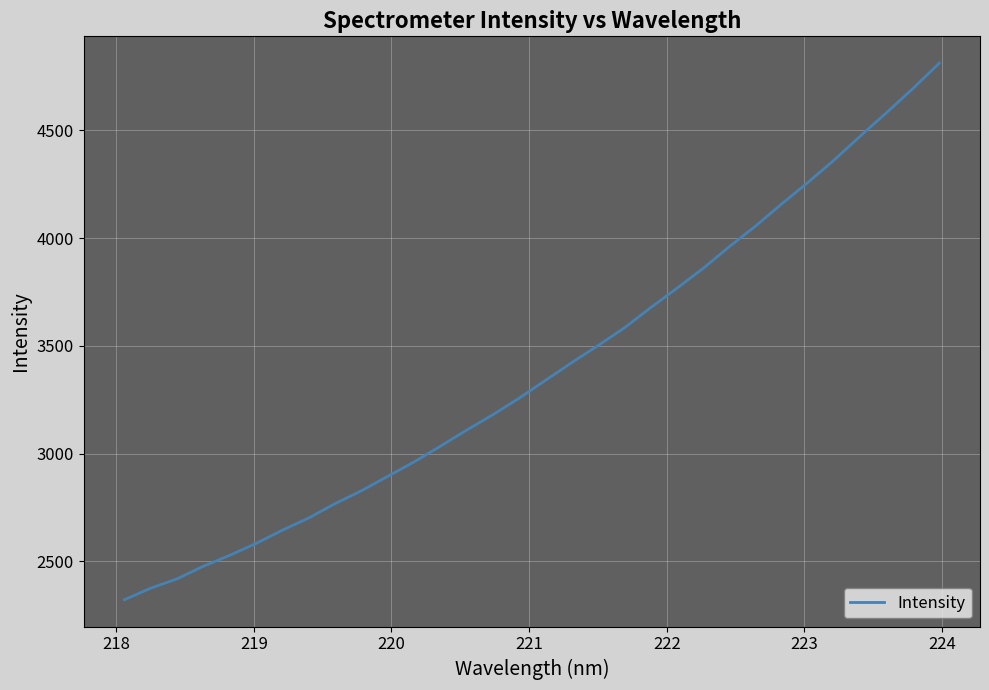

What is the minimum value shown in the chart?

2322.2